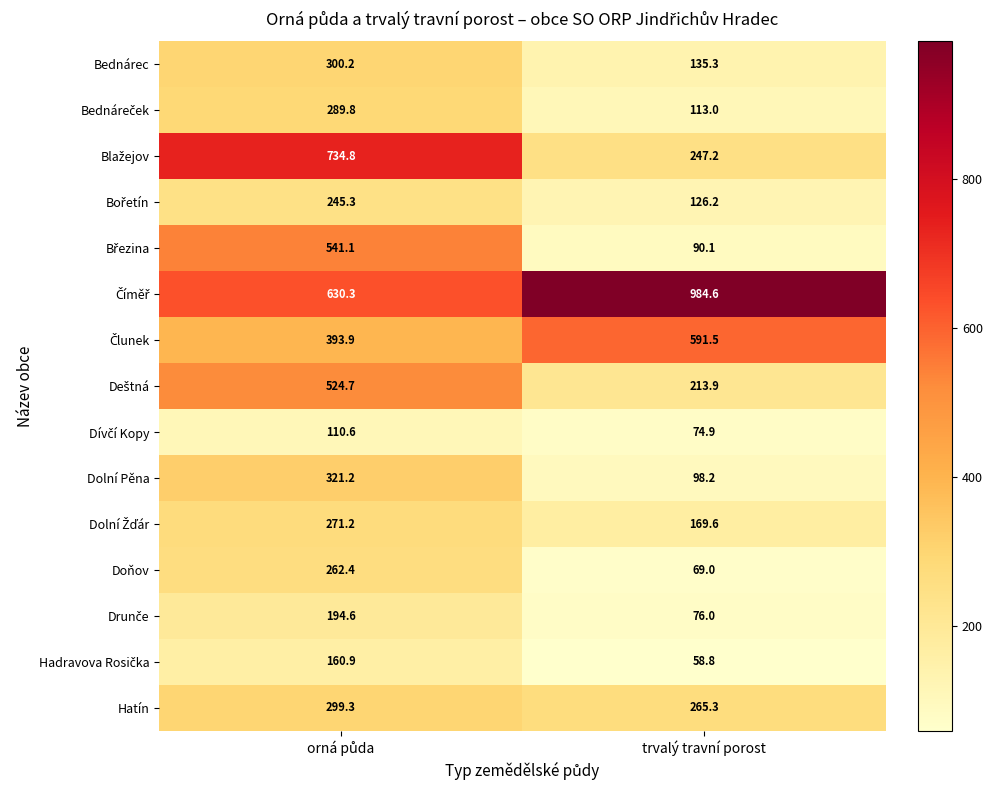

What is the difference between the maximum and minimum values in the Hatín series?

34.0